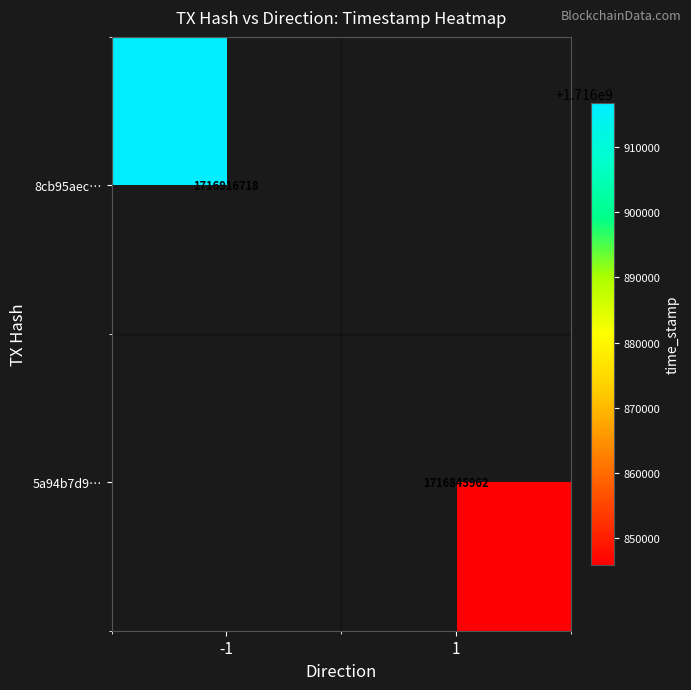

What is the greatest value displayed?

1716916718.0